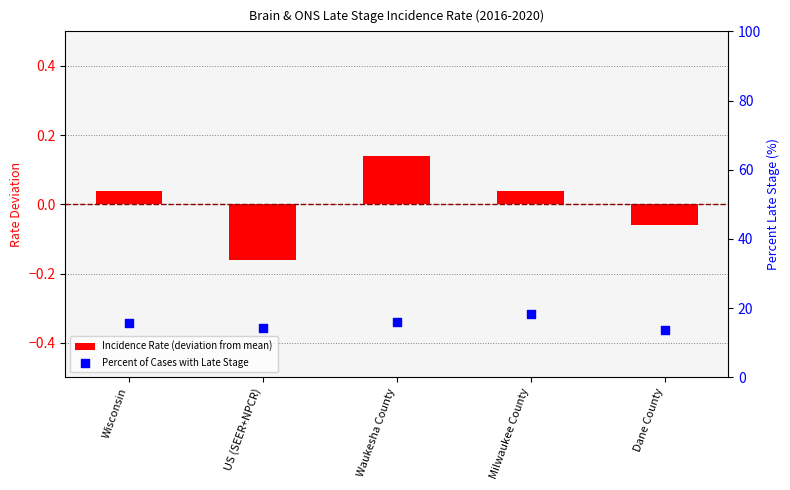

What are all the series names shown in the legend?

Incidence Rate (deviation from mean), Percent of Cases with Late Stage